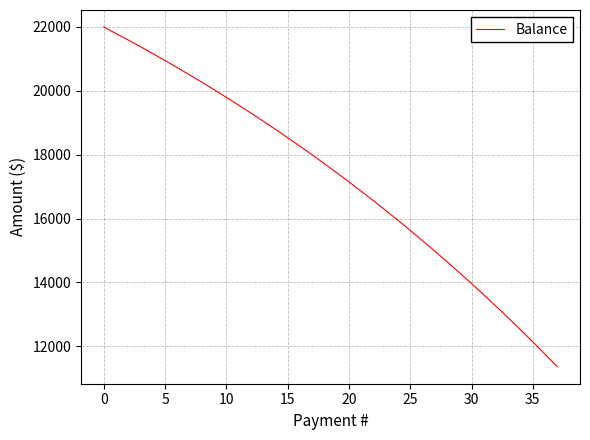

What is the greatest value displayed?

22000.0